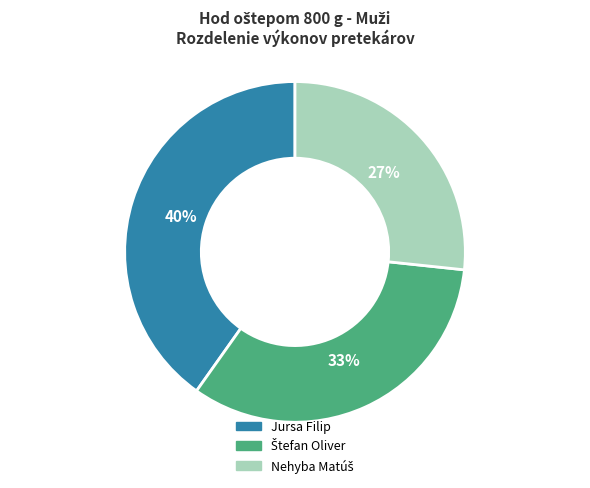

To the nearest percent, what portion does Jursa Filip represent?

40%